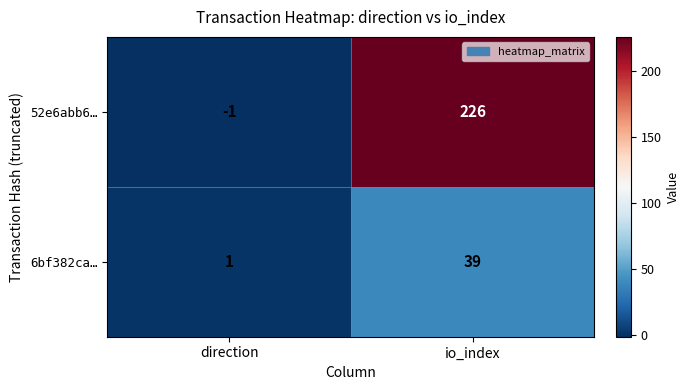

Rank the series by their average value, from highest to lowest.

52e6abb6…, 6bf382ca…